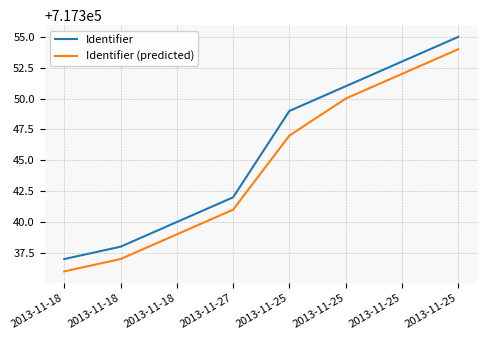

How many lines are shown in the chart?

2